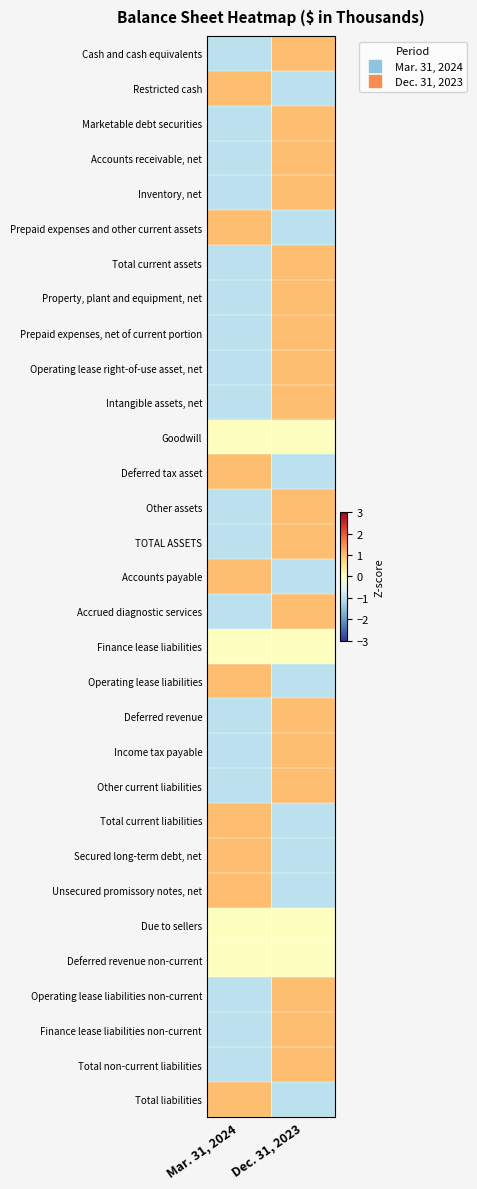

What is the total value across all series at Dec. 31, 2023?

9